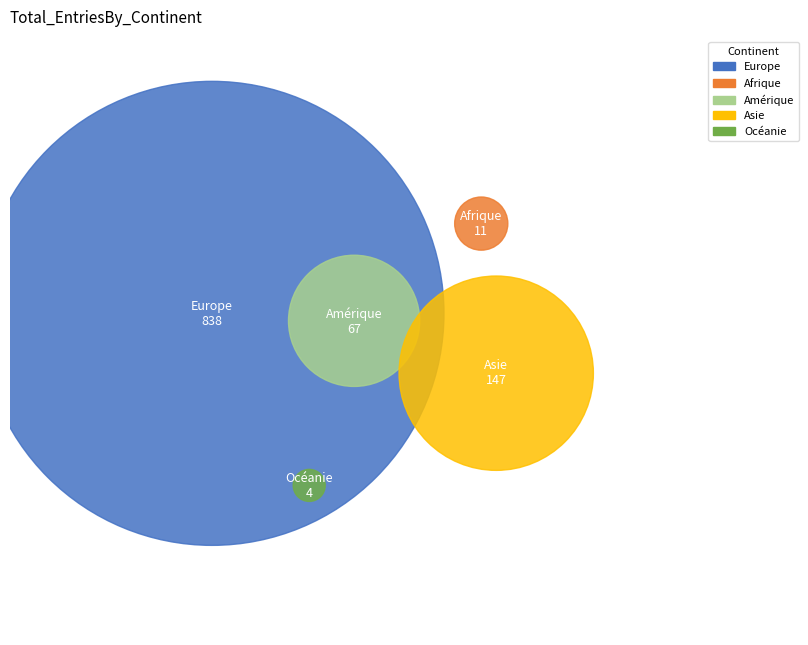

How many segments does this pie chart have?

5